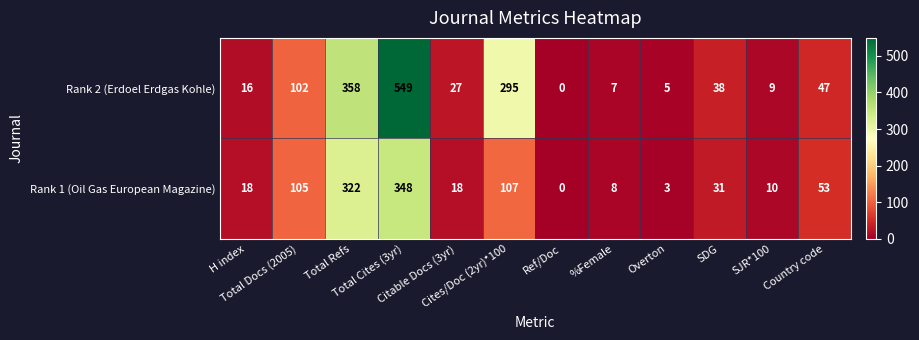

Rank the series by their average value, from highest to lowest.

Rank 2 (Erdoel Erdgas Kohle), Rank 1 (Oil Gas European Magazine)